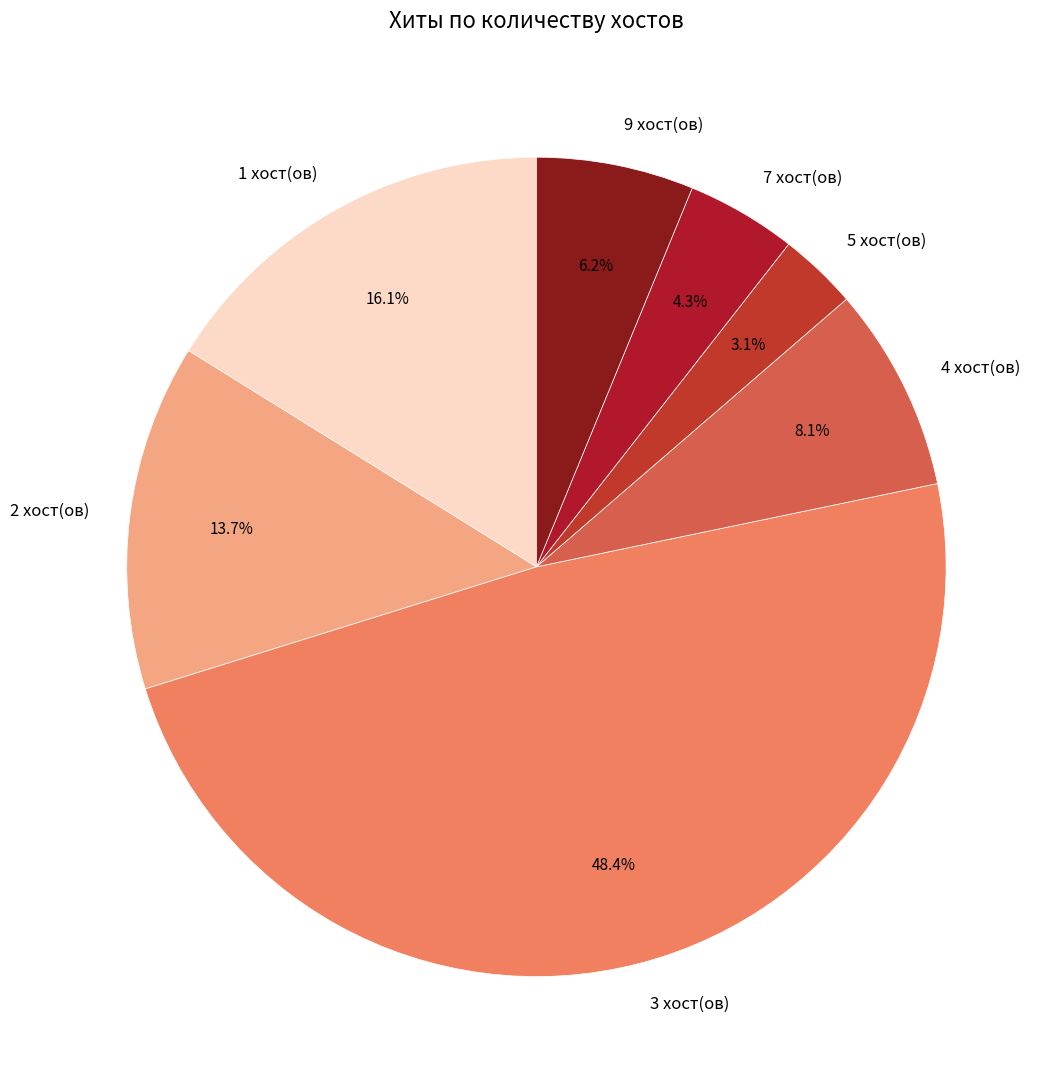

Is there any slice that represents more than half of the pie?

No